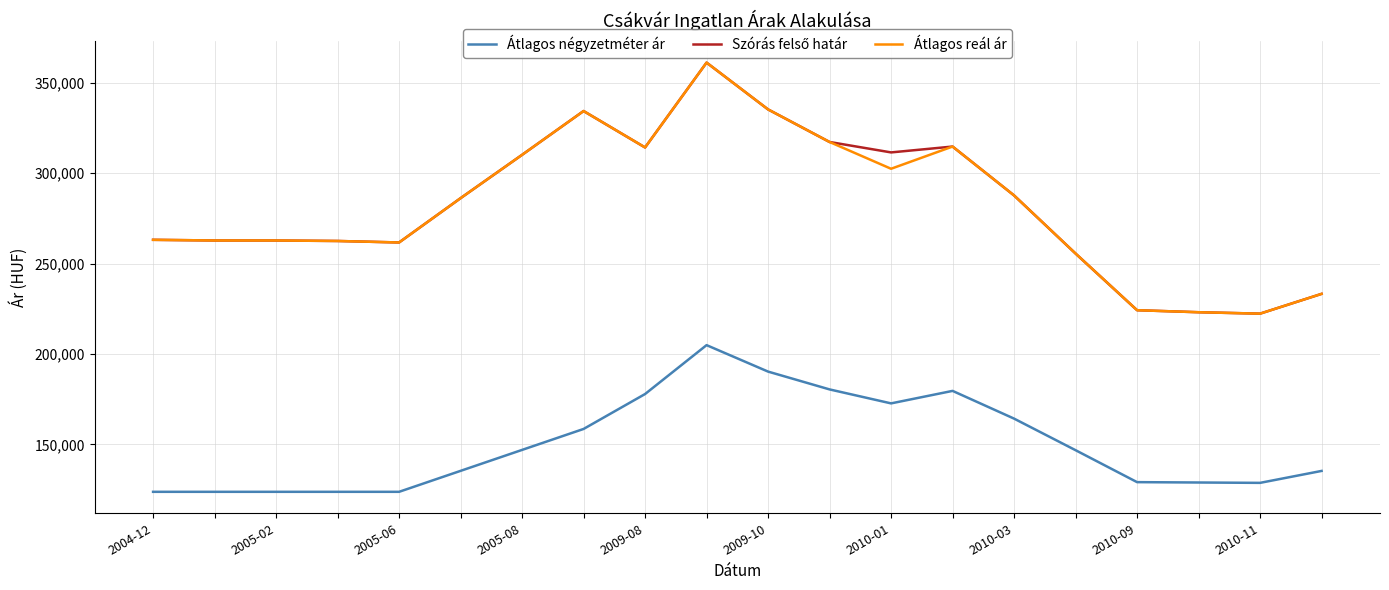

How many lines are shown in the chart?

3